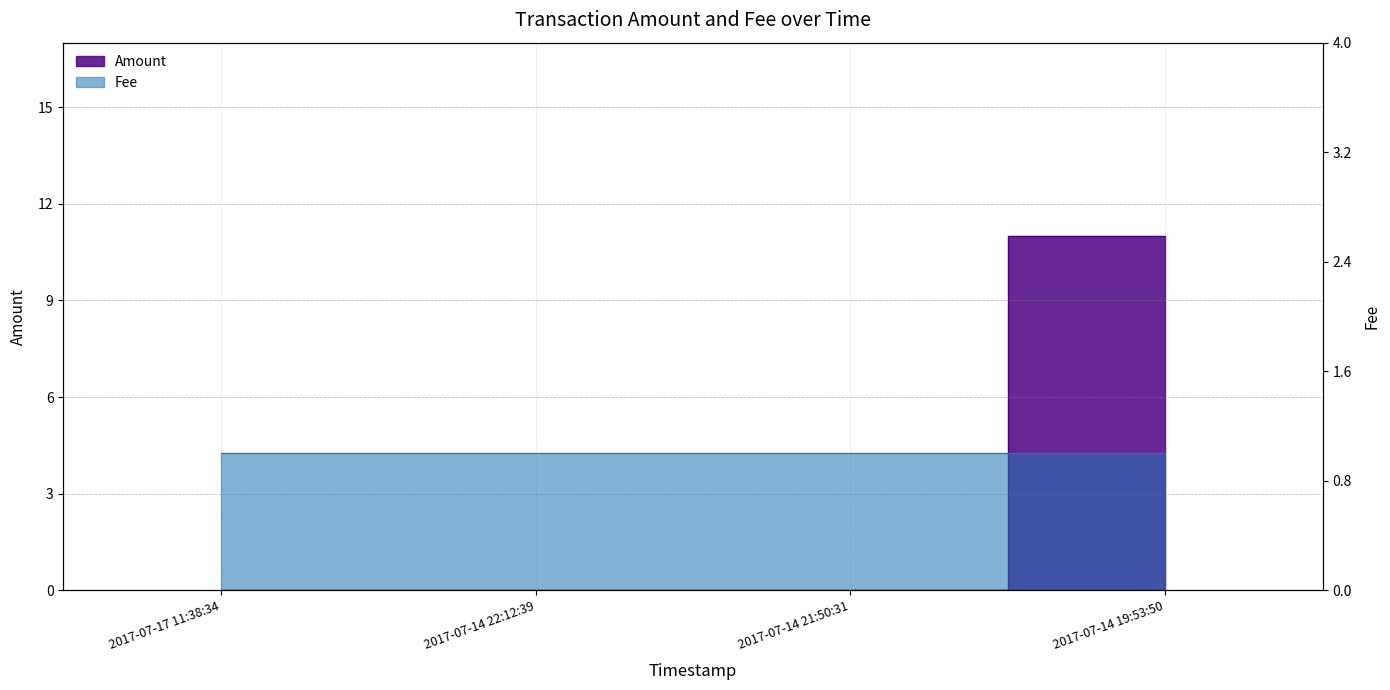

What is the maximum value shown in the chart?

11